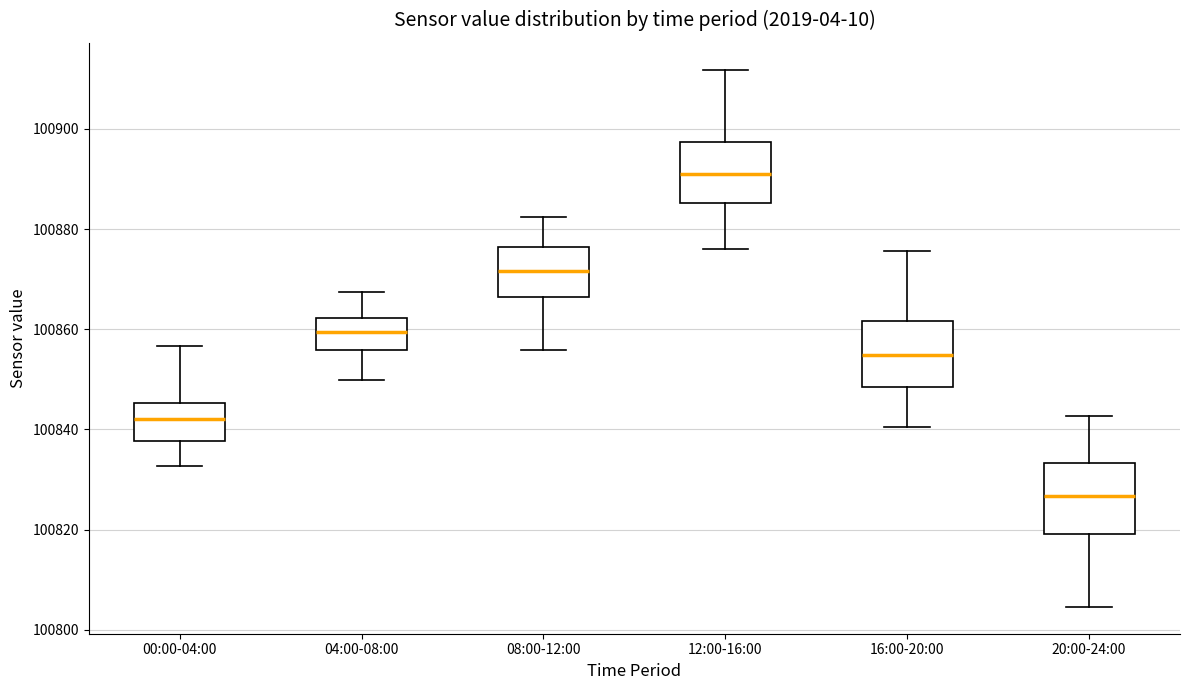

Reading left to right, read every box against the y-axis: the position of its median line, the range the box covers, and the ends of its whiskers. The values are not printed on the chart, so give them approximately, as read against the axis.

00:00-04:00: median 100842, box 100838 to 100846, whiskers 100832 to 100856
04:00-08:00: median 100860, box 100856 to 100862, whiskers 100850 to 100868
08:00-12:00: median 100872, box 100866 to 100876, whiskers 100856 to 100882
12:00-16:00: median 100892, box 100886 to 100898, whiskers 100876 to 100912
16:00-20:00: median 100854, box 100848 to 100862, whiskers 100840 to 100876
20:00-24:00: median 100826, box 100820 to 100834, whiskers 100804 to 100842